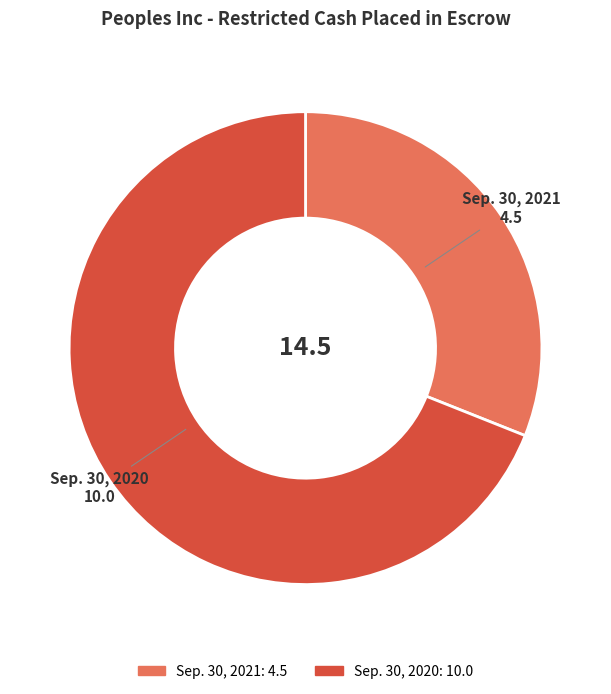

Which has a higher value, Sep. 30, 2021 or Sep. 30, 2020?

Sep. 30, 2020